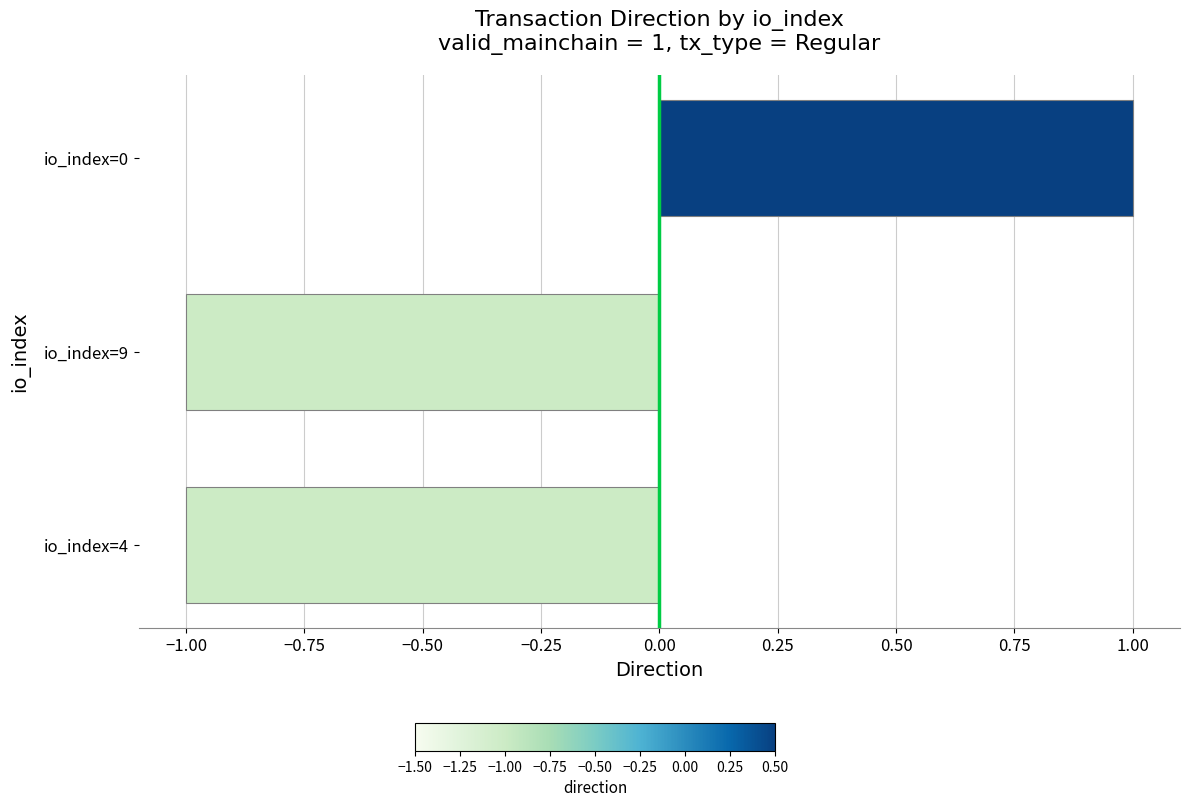

Reading bottom to top, extract all data points from this chart.

-1	-1	1